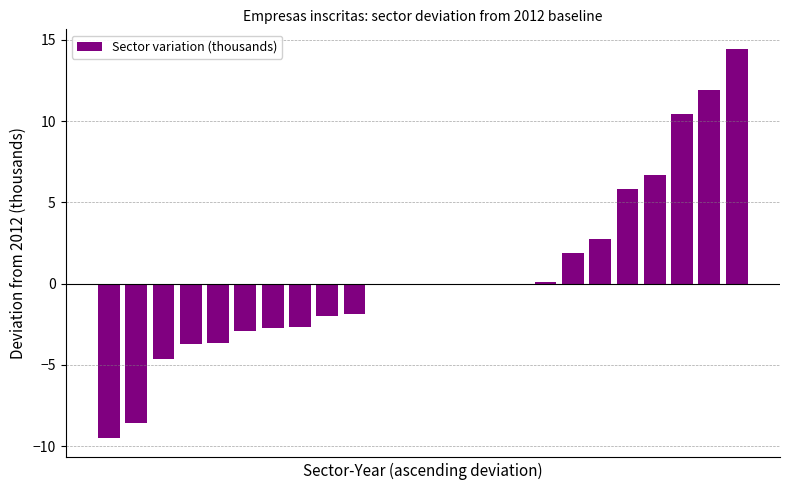

What is the maximum value shown in the chart?

14.5